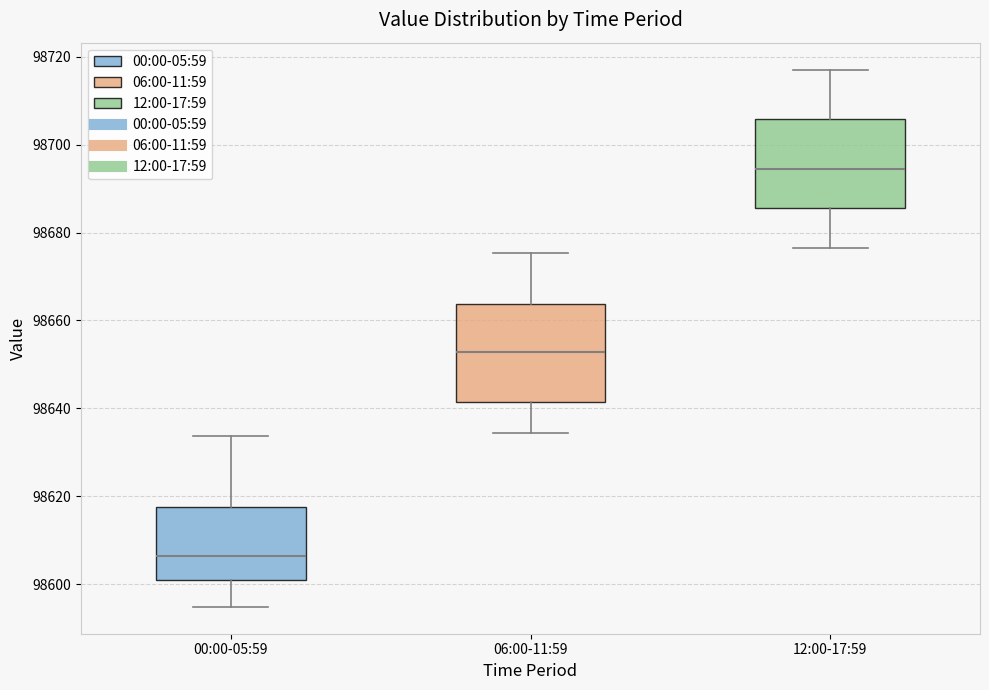

Which box's median line is the highest?

12:00-17:59